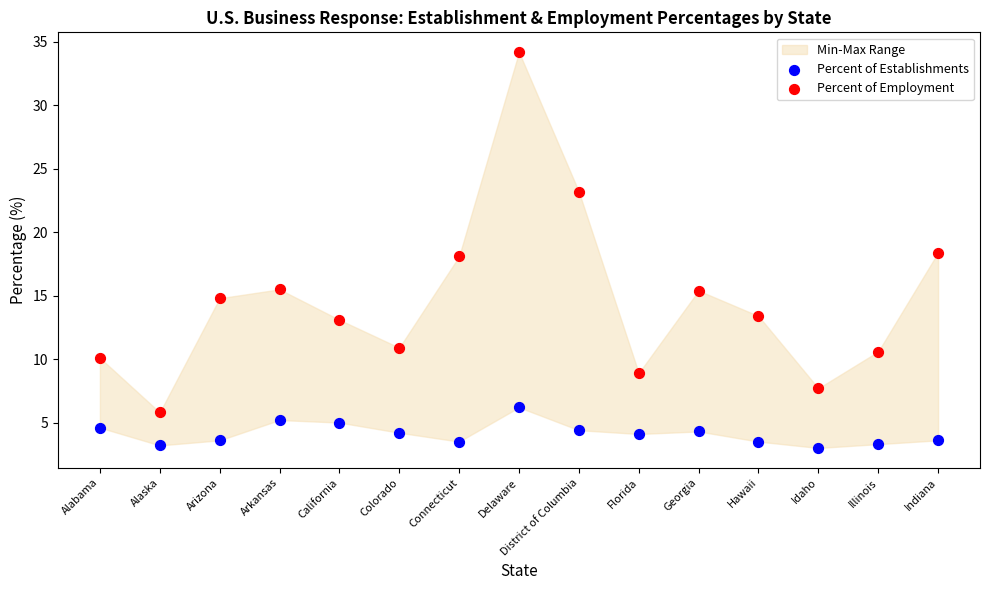

Across all data points, what is the range of Y values (max minus min)?

31.2